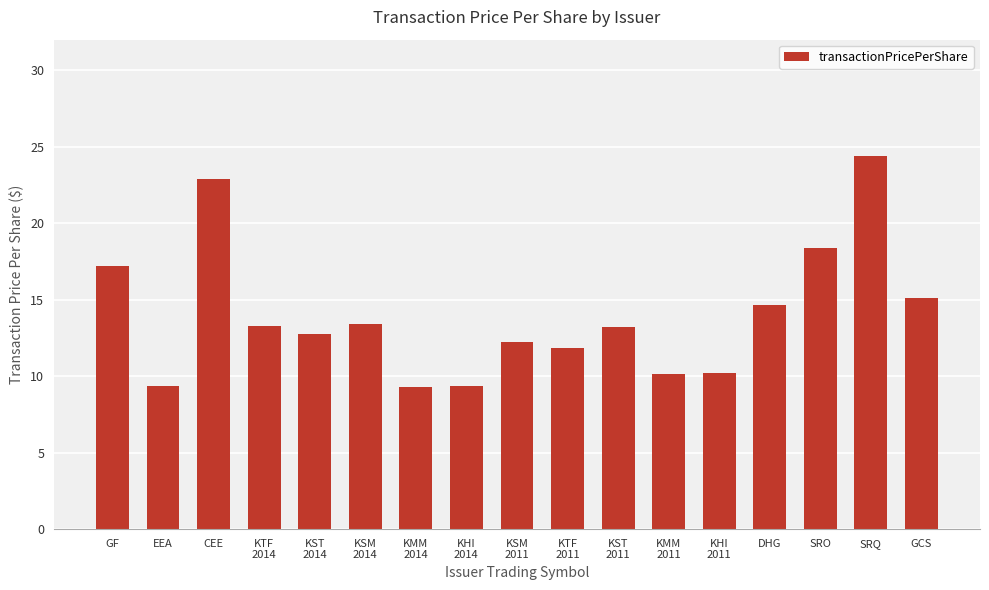

What is the change in value from SRO to GCS?

-3.3